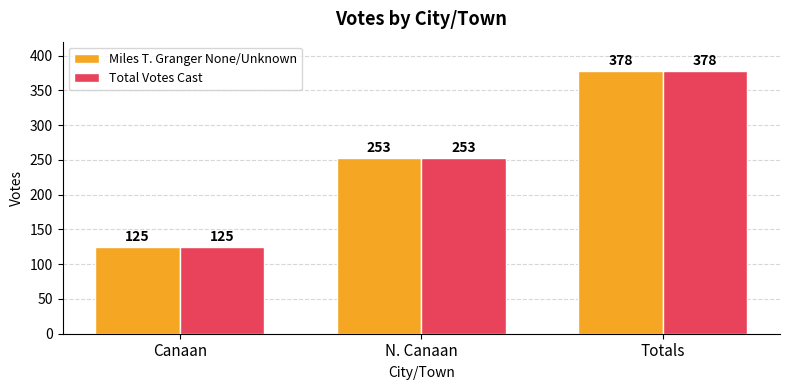

What position from the right is N. Canaan?

2